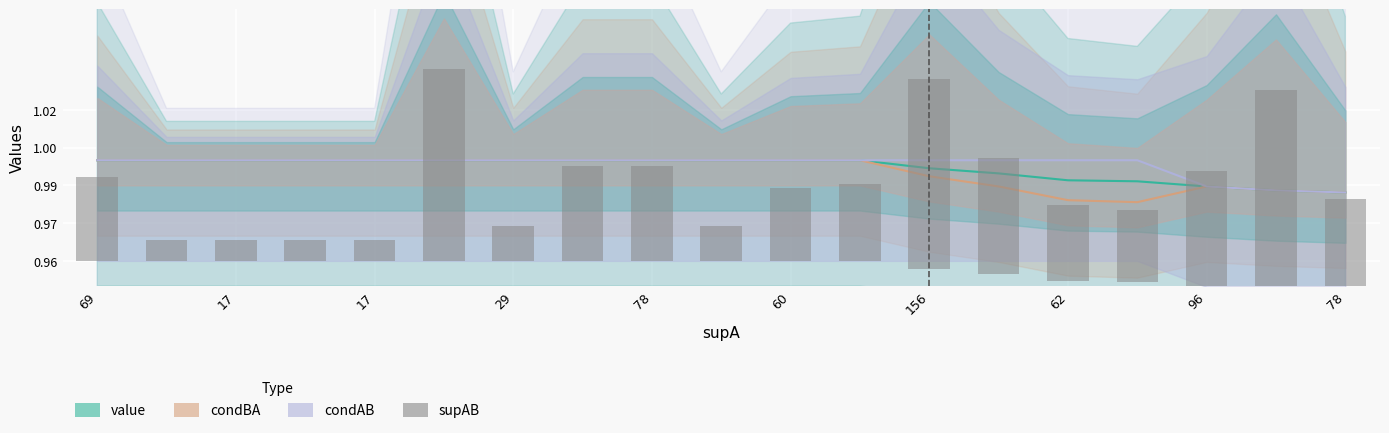

Where is the data nearest to the value 0?

17